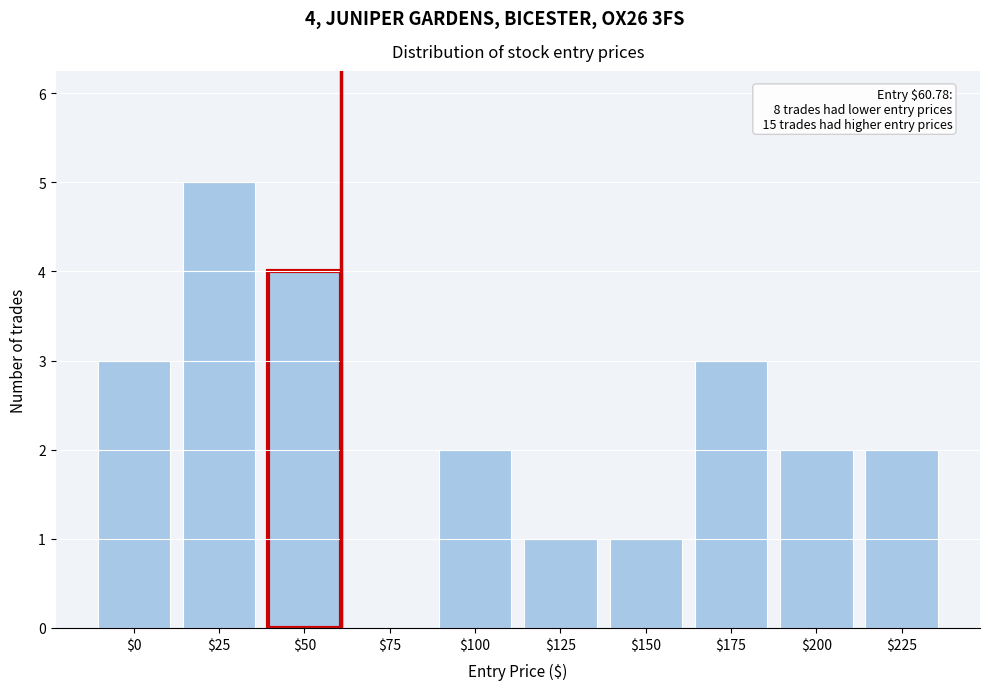

The value at $175 is 3. True or false?

True